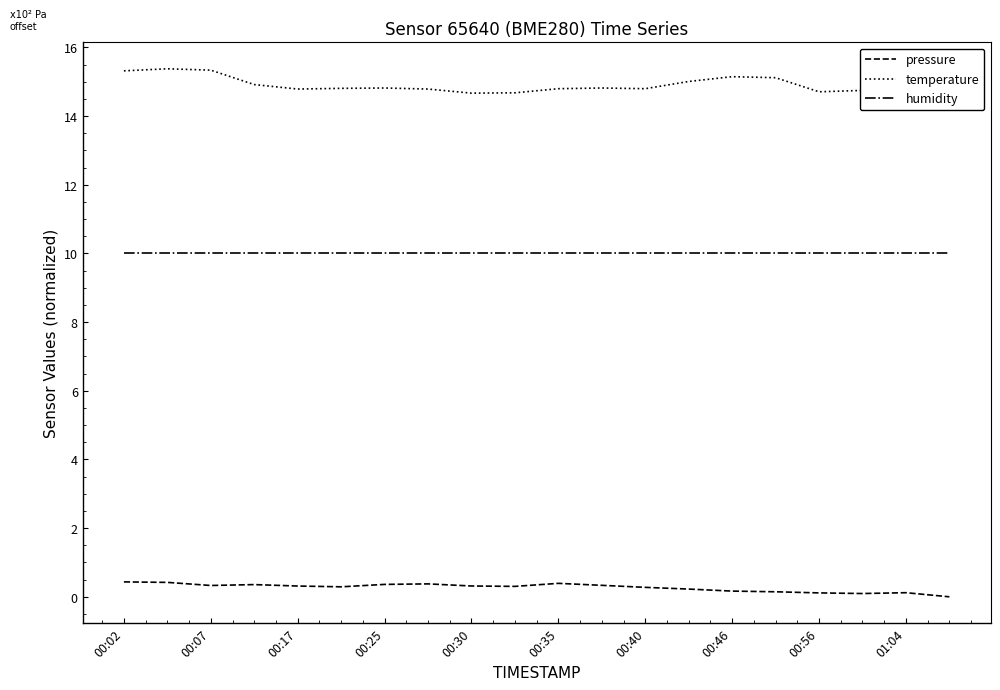

What is the greatest value displayed?

15.4